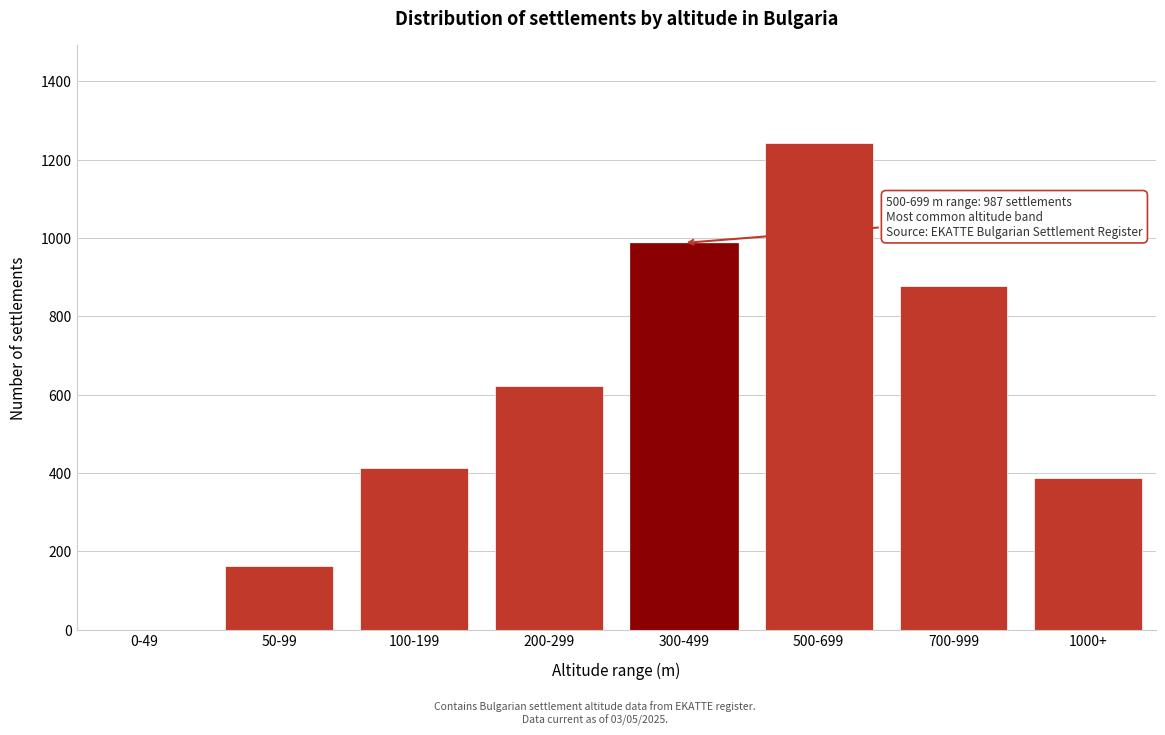

Reading right to left, extract all data points from this chart.

1000+=388	700-999=876	500-699=1243	300-499=987	200-299=623	100-199=412	50-99=163	0-49=0